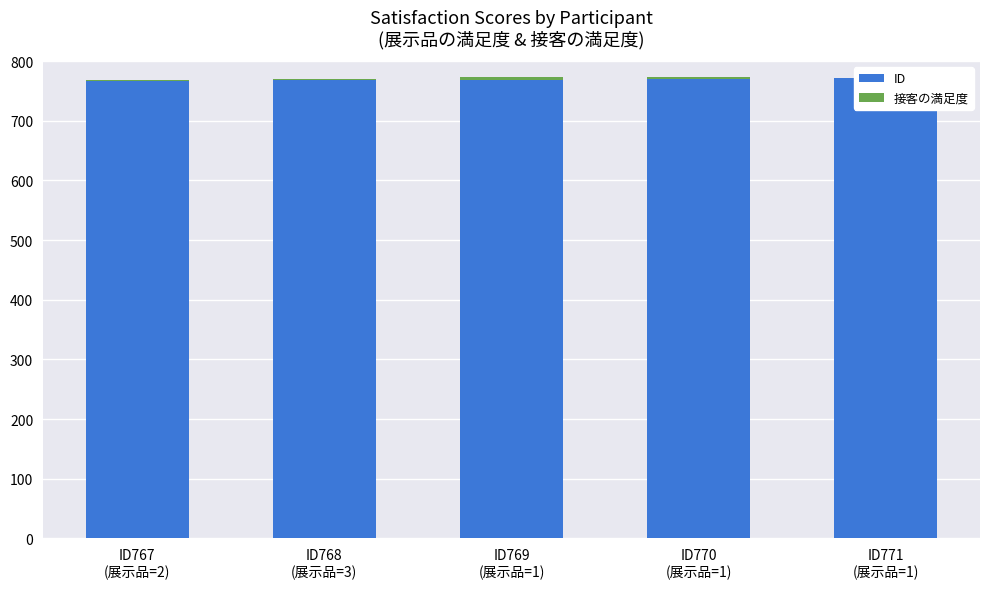

Reading left to right, list all the values displayed in this chart.

ID: 767	768	769	770	771
接客の満足度: 1	2	4	3	1